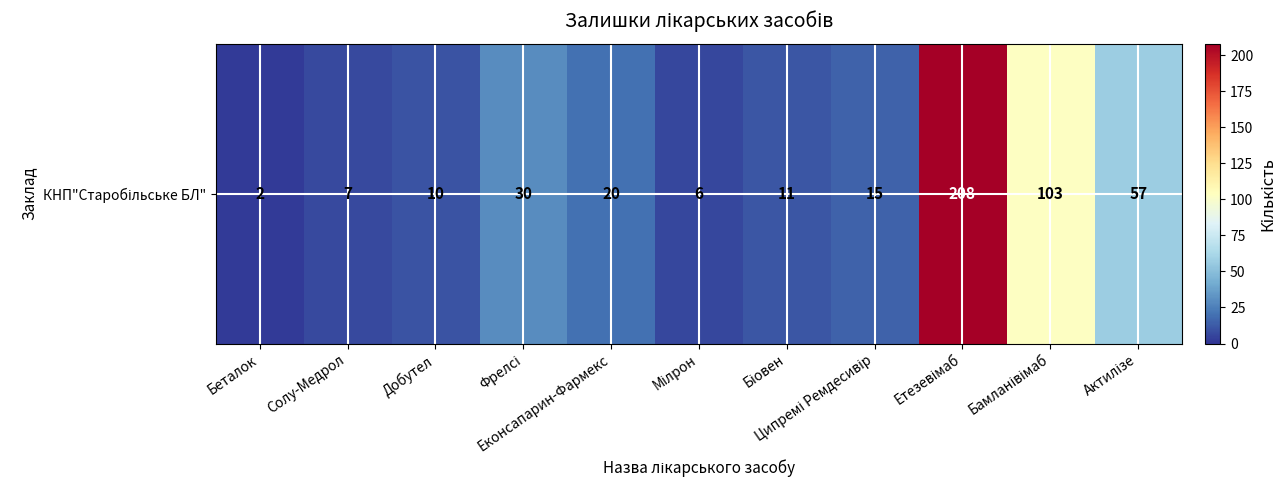

Reading right to left, extract all data points from this chart.

57	103	208	15	11	6	20	30	10	7	2